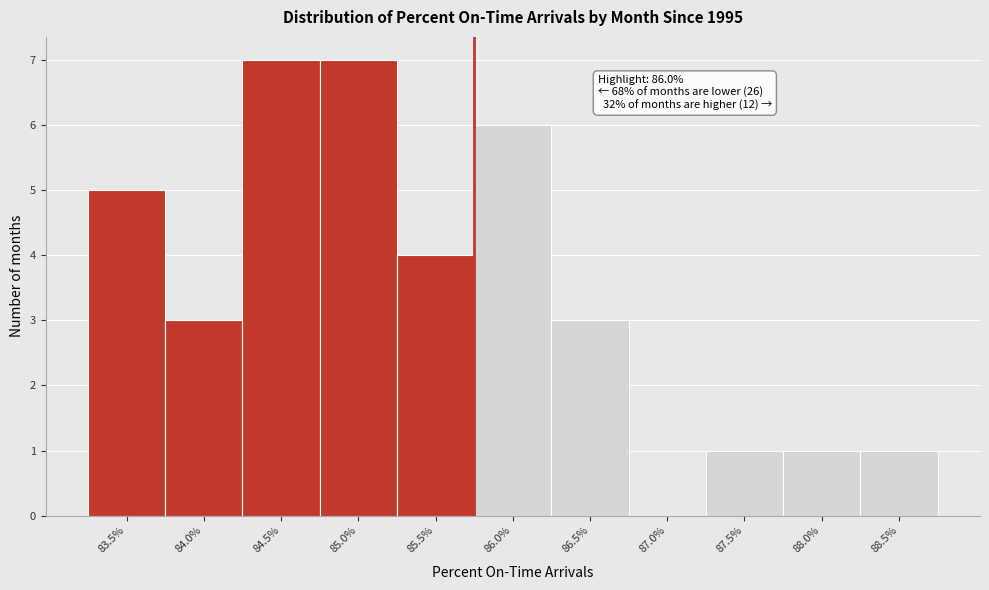

Reading left to right, list all the values displayed in this chart.

83.5%=5	84.0%=3	84.5%=7	85.0%=7	85.5%=4	86.0%=6	86.5%=3	87.0%=0	87.5%=1	88.0%=1	88.5%=1